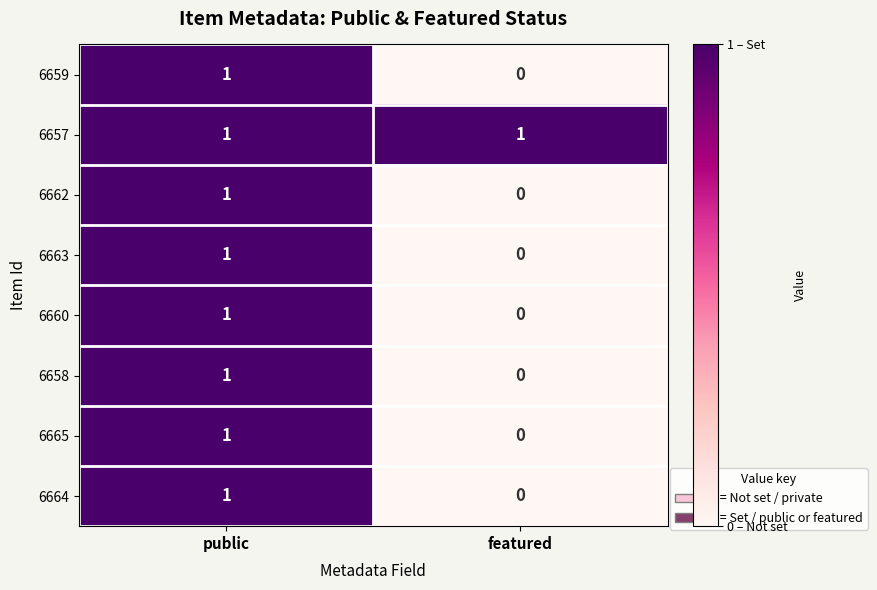

List the labels in order of 6660 value, largest first.

public, featured